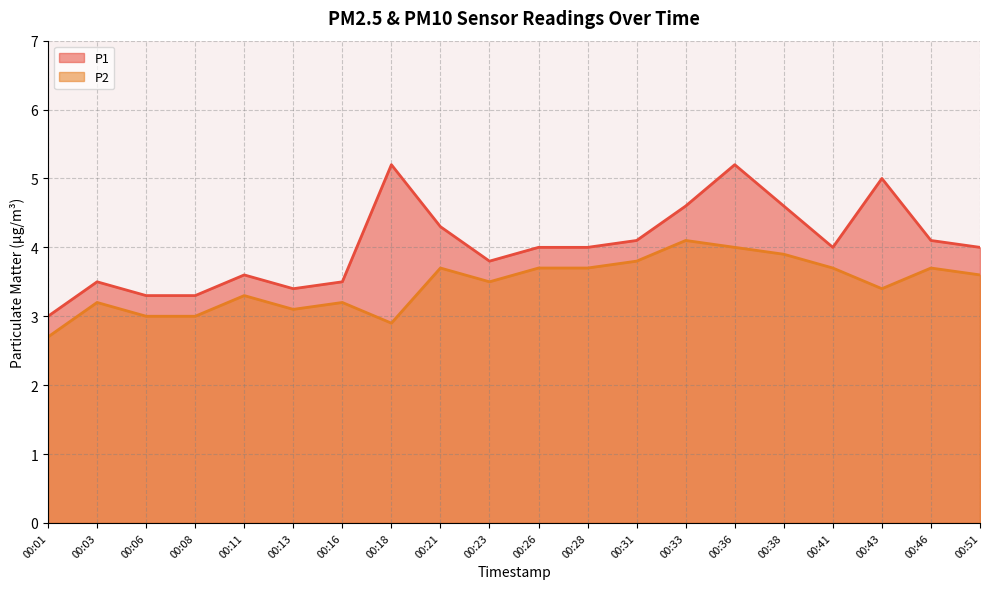

How many lines are shown in the chart?

2